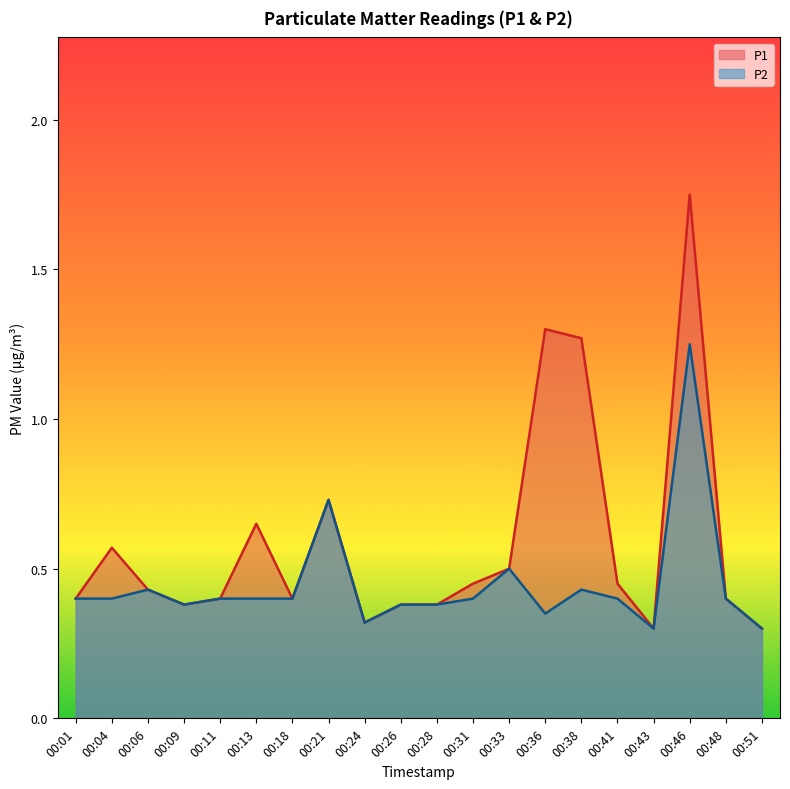

Rank the series by their average value, from highest to lowest.

P1, P2